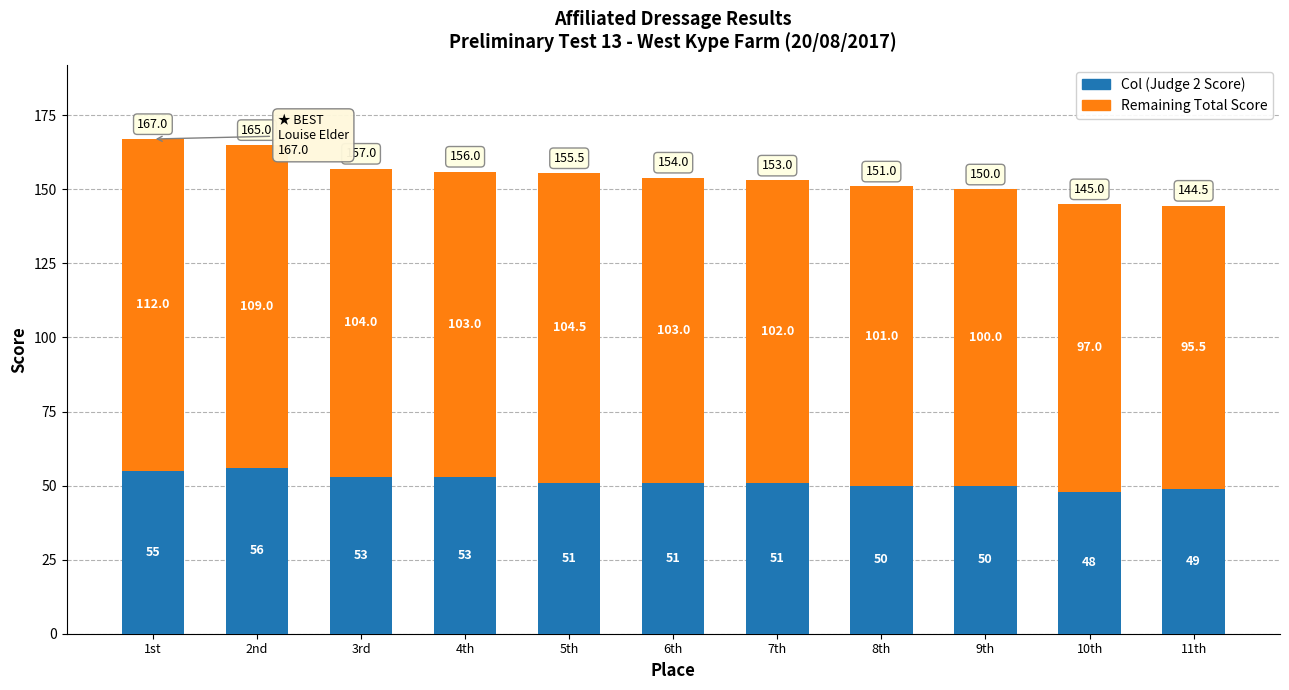

What is the total value across all series at 2nd?

165.0